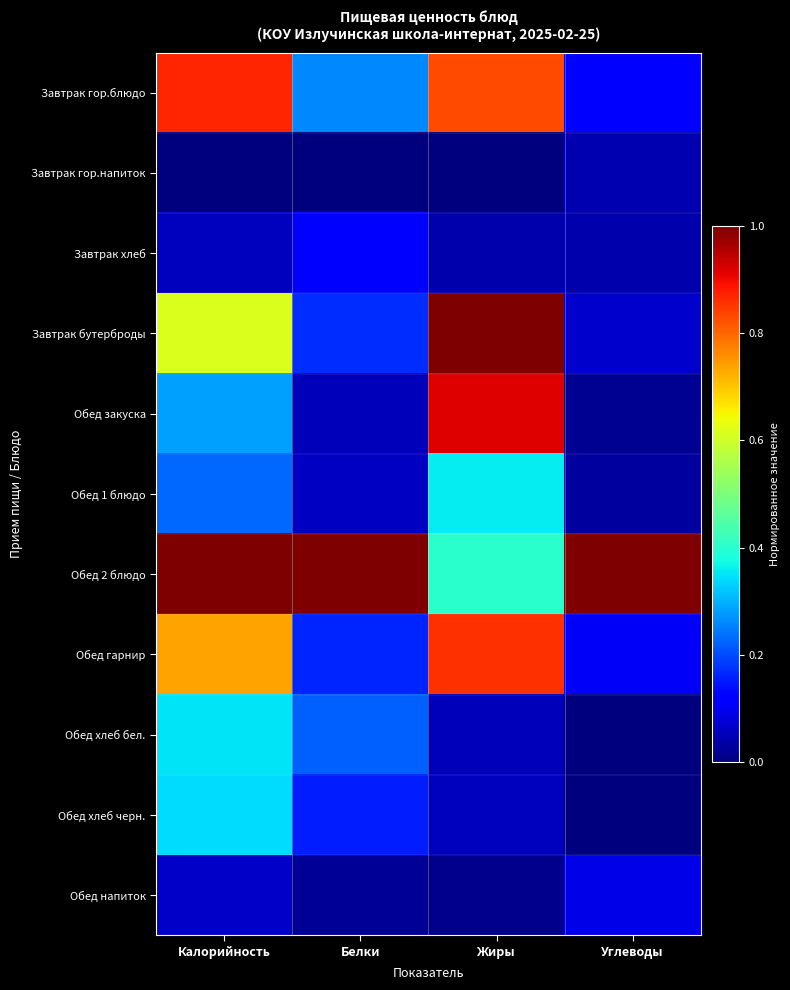

Which series has the largest total across all categories?

Обед 2 блюдо